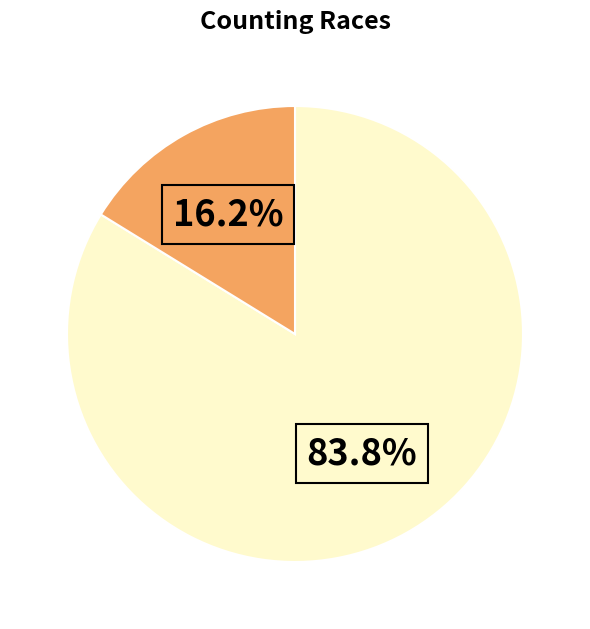

Is there a majority slice in this chart?

Yes